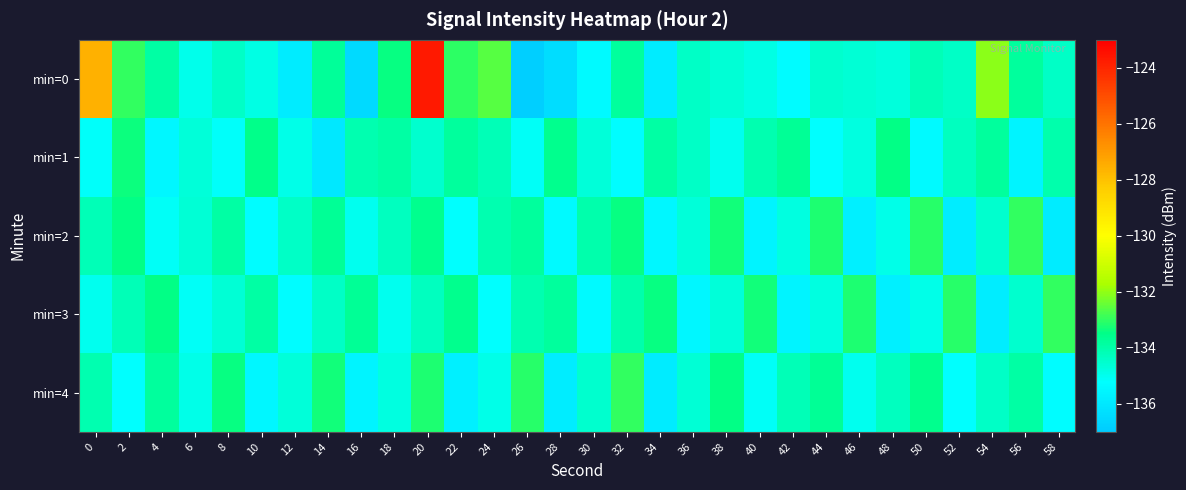

Count the number of data series in this chart.

5